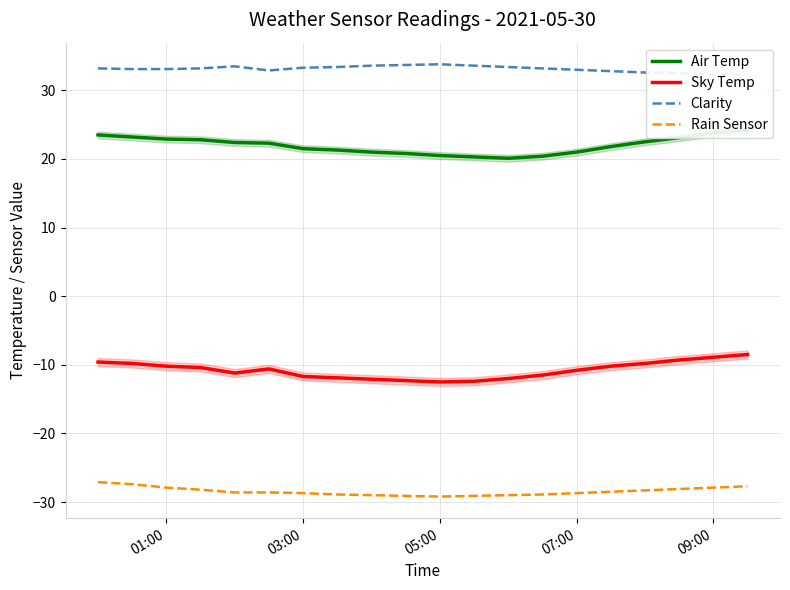

True or false: Sky Temp and Rain Sensor cross at least once.

False